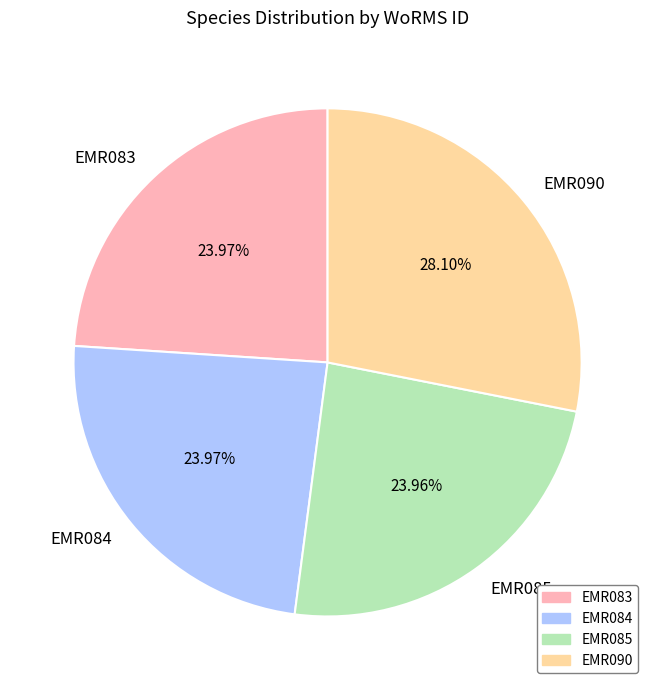

Is it true that EMR084 is 15% of the pie?

False